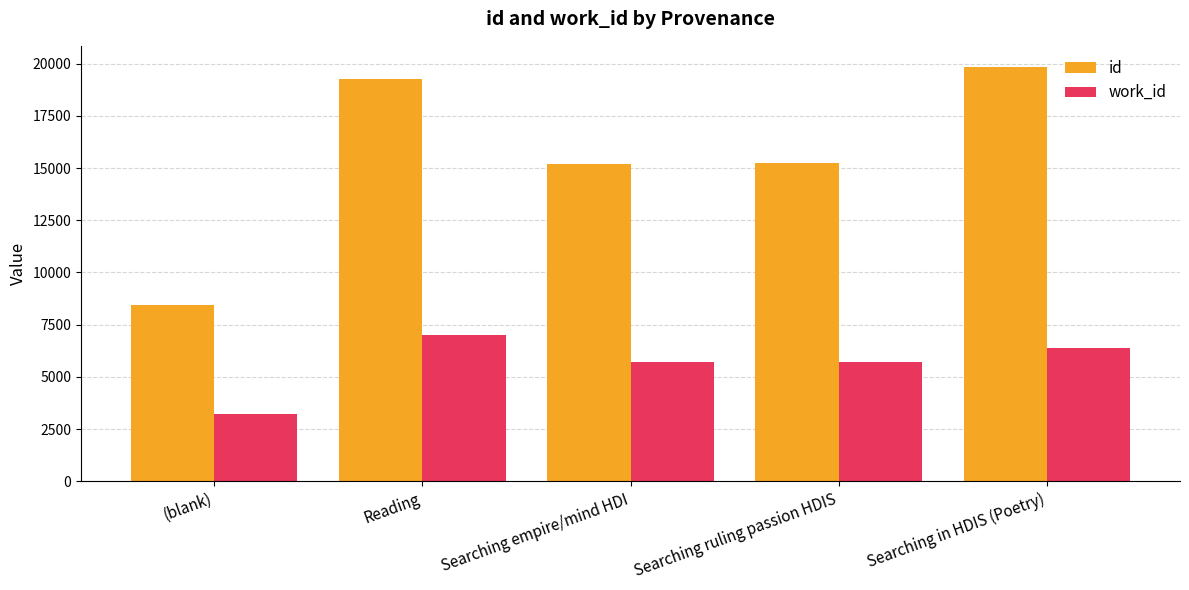

True or false: id has a value of 15171 at Searching empire/mind HDI.

True